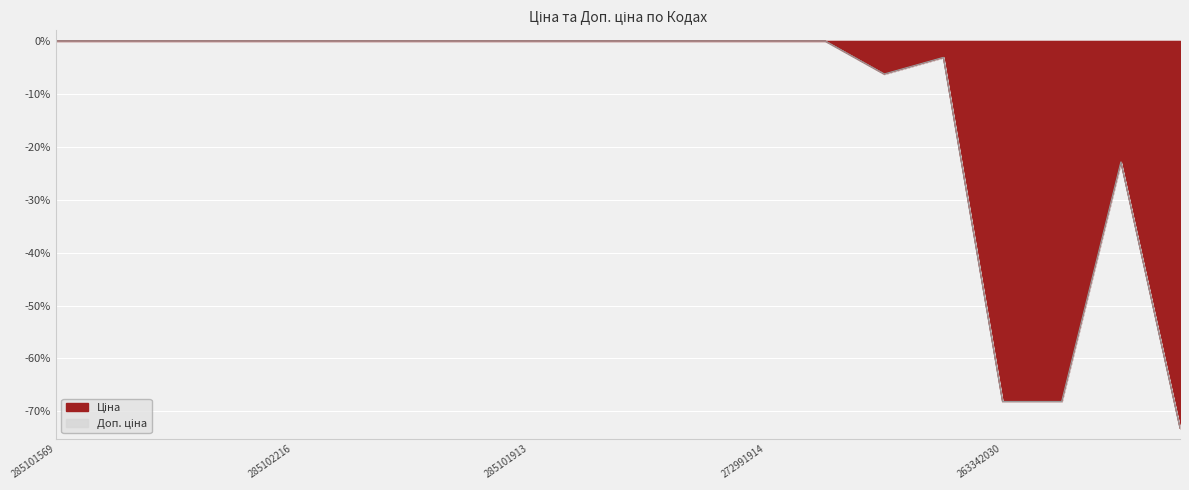

Which has a higher value, 285102221 or 263341917?

285102221